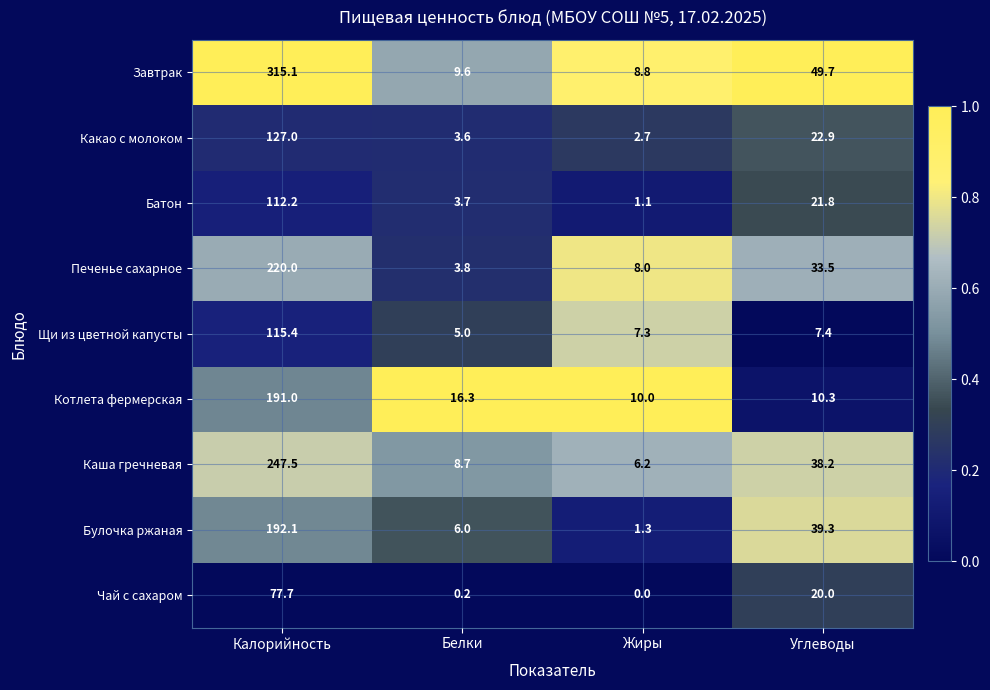

Which series has the largest range (max minus min)?

Завтрак